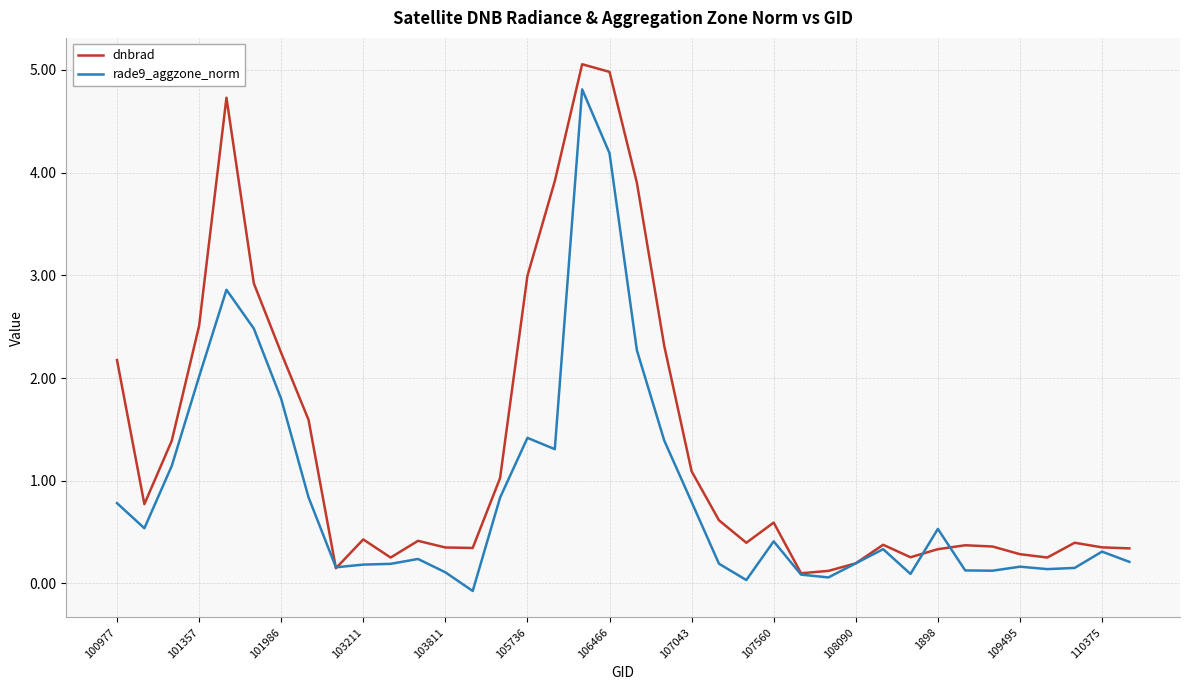

What is the maximum value shown in the chart?

5.1